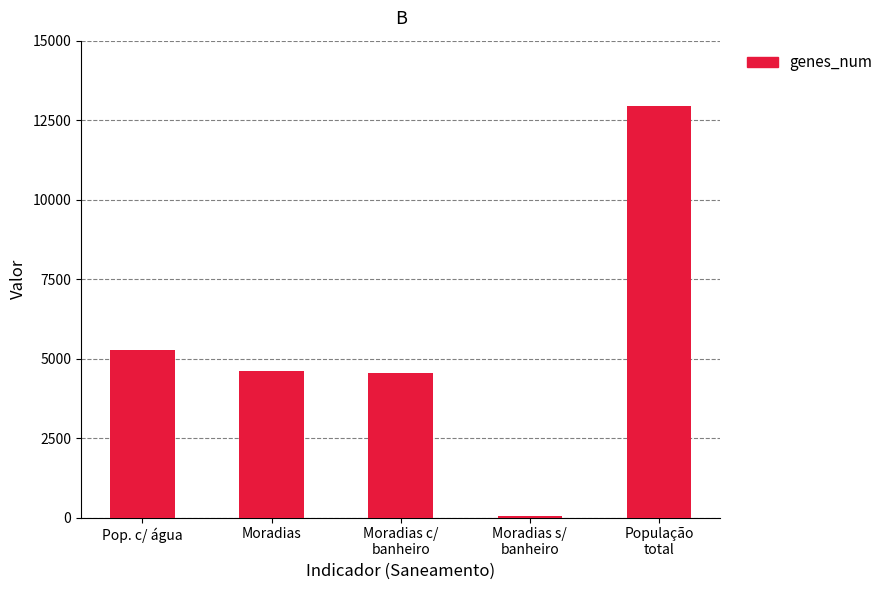

What is the maximum value shown in the chart?

12940